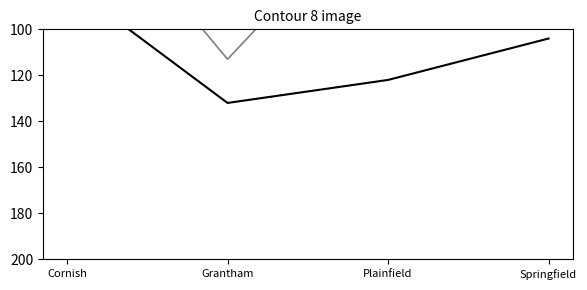

True or false: Blanks has a value of 0 at Plainfield.

True